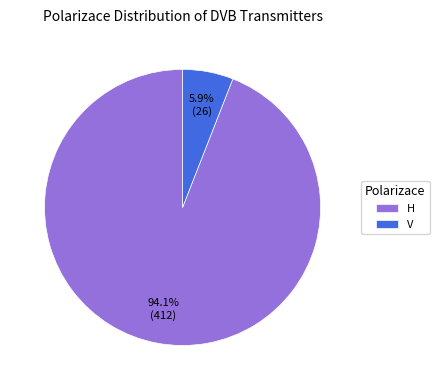

What percentage is the V slice, to the nearest percent?

6%